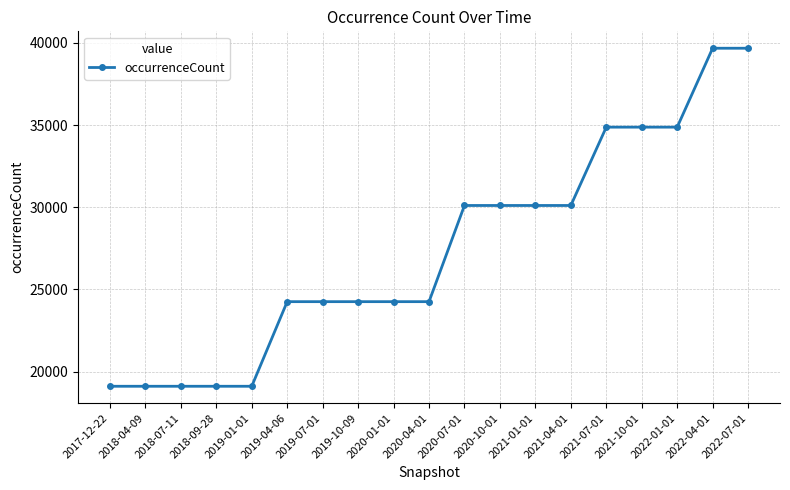

Does the chart have visible grid lines?

Yes